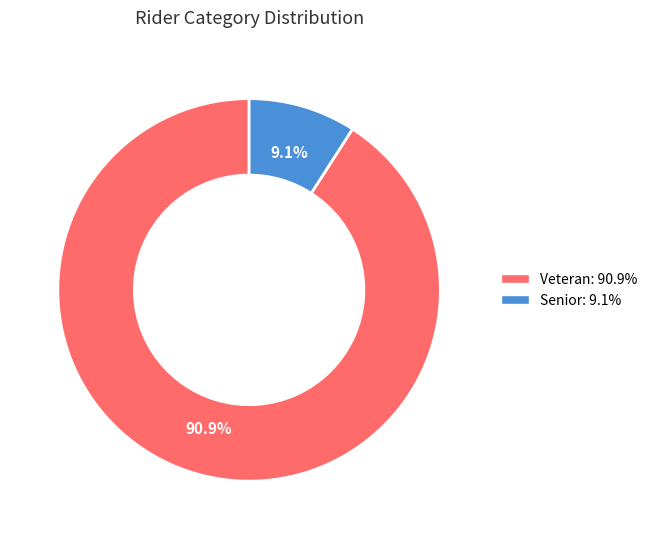

The Veteran slice represents 78% of the pie. True or false?

False